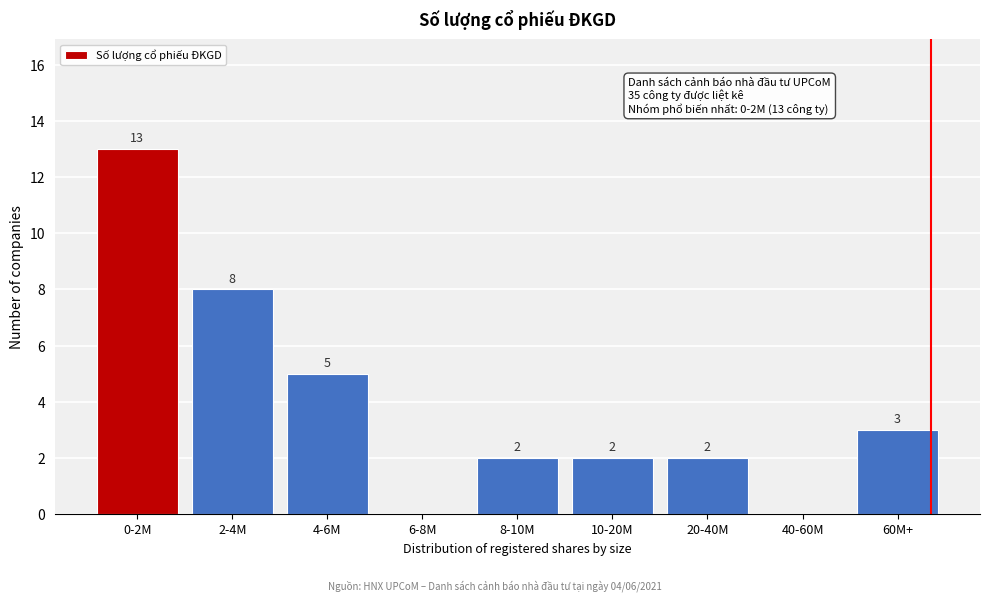

Reading left to right, what are all the values shown in this chart?

0-2M=13	2-4M=8	4-6M=5	6-8M=0	8-10M=2	10-20M=2	20-40M=2	40-60M=0	60M+=3